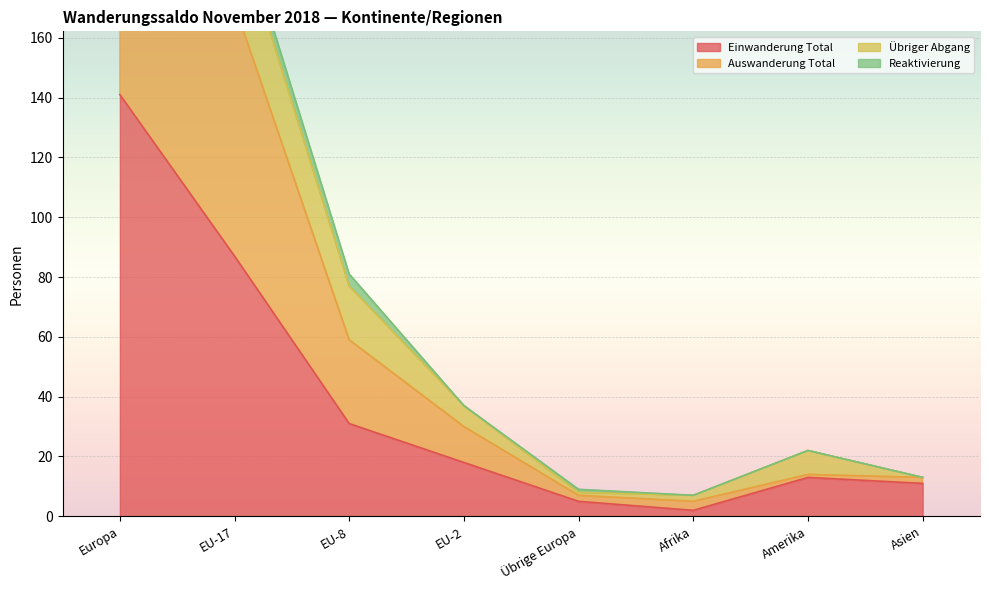

At how many categories does at least one series exceed 226?

1